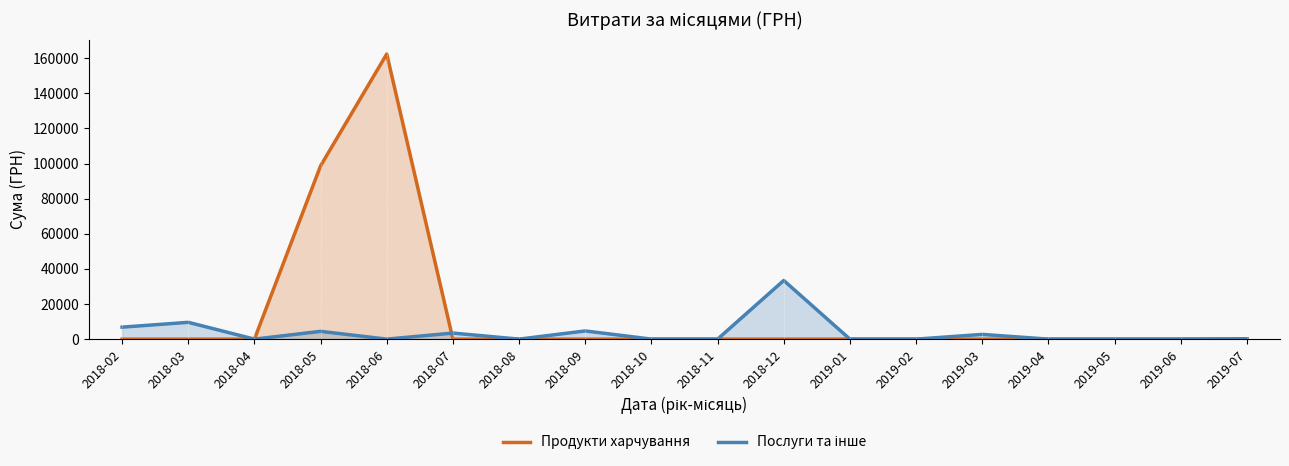

List the labels in order of Продукти харчування value, smallest first.

2018-02, 2018-03, 2018-04, 2018-07, 2018-08, 2018-09, 2018-10, 2018-11, 2018-12, 2019-01, 2019-02, 2019-03, 2019-04, 2019-05, 2019-06, 2019-07, 2018-05, 2018-06